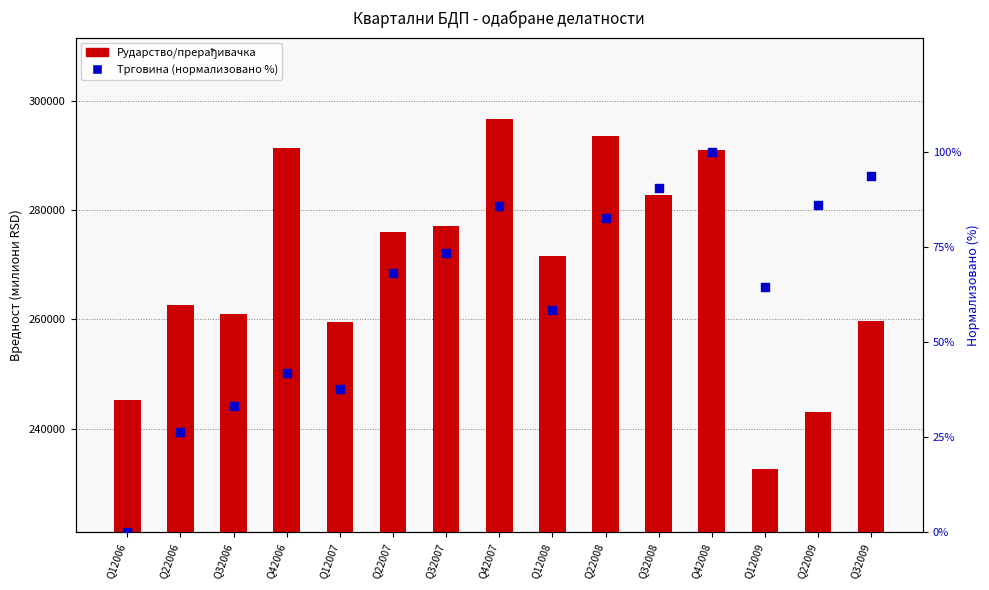

What is the total value across all series at Q32009?

259875.2